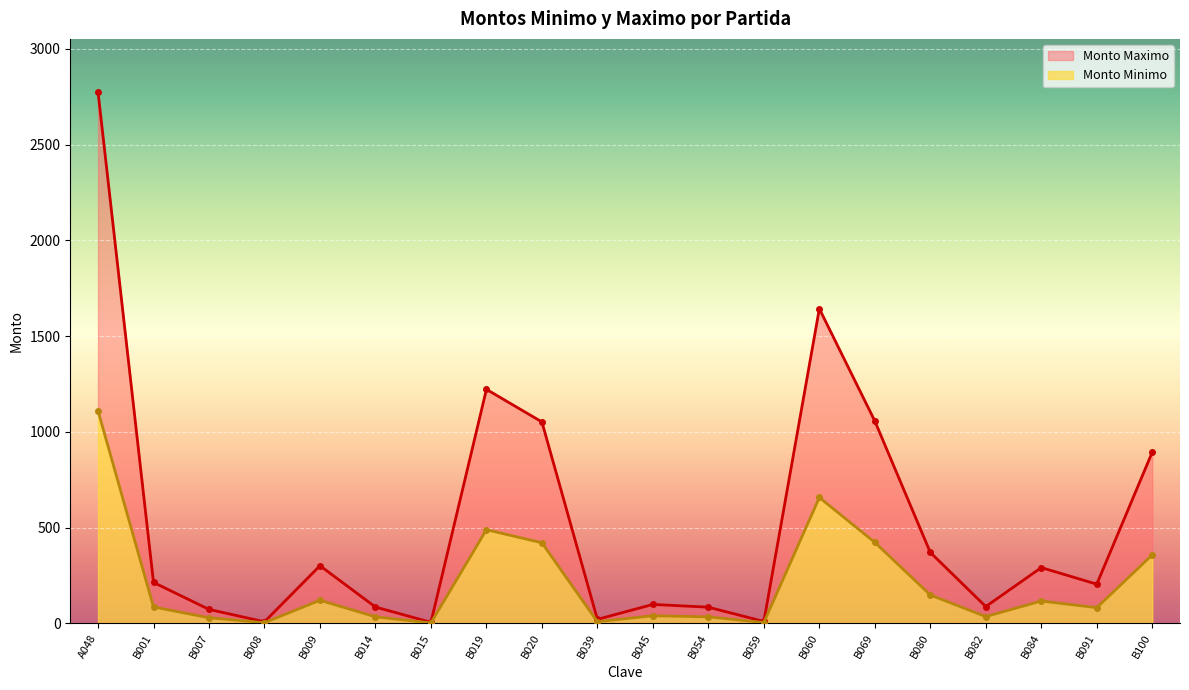

At which category does the chart reach its minimum across all series?

B015